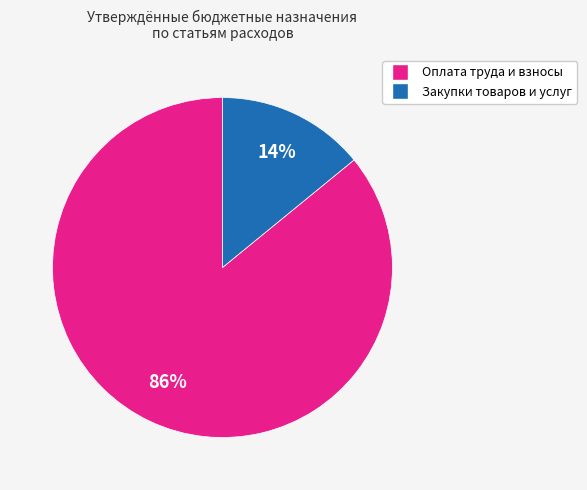

To the nearest percent, what is the average slice percentage?

50%